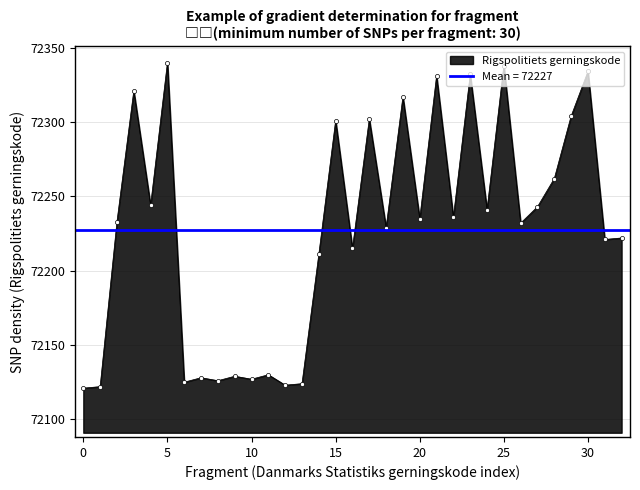

True or false: Rigspolitiets gerningskode has a value of 129906 at 20.

False